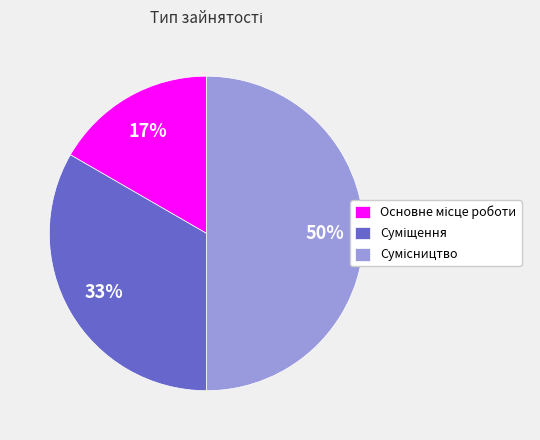

To the nearest percent, what is the difference between the largest and smallest slice percentages?

33%